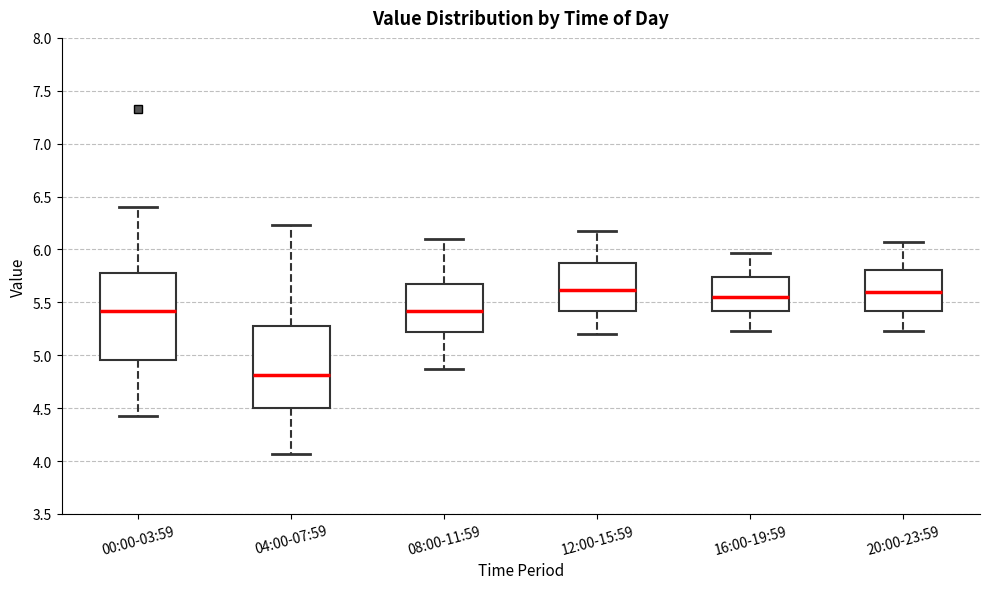

Where is the upper edge of the box for 20:00-23:59 on the y-axis? The values are not printed on the chart, so give them approximately, as read against the axis.

5.80